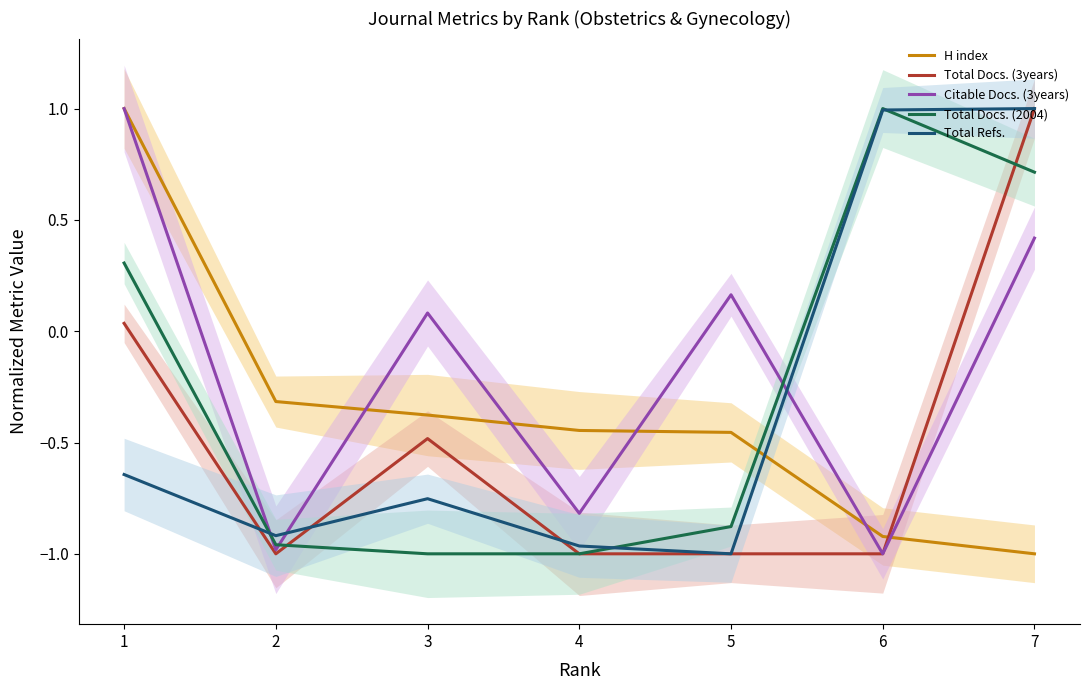

Where is the first local maximum for Citable Docs. (3years)?

3